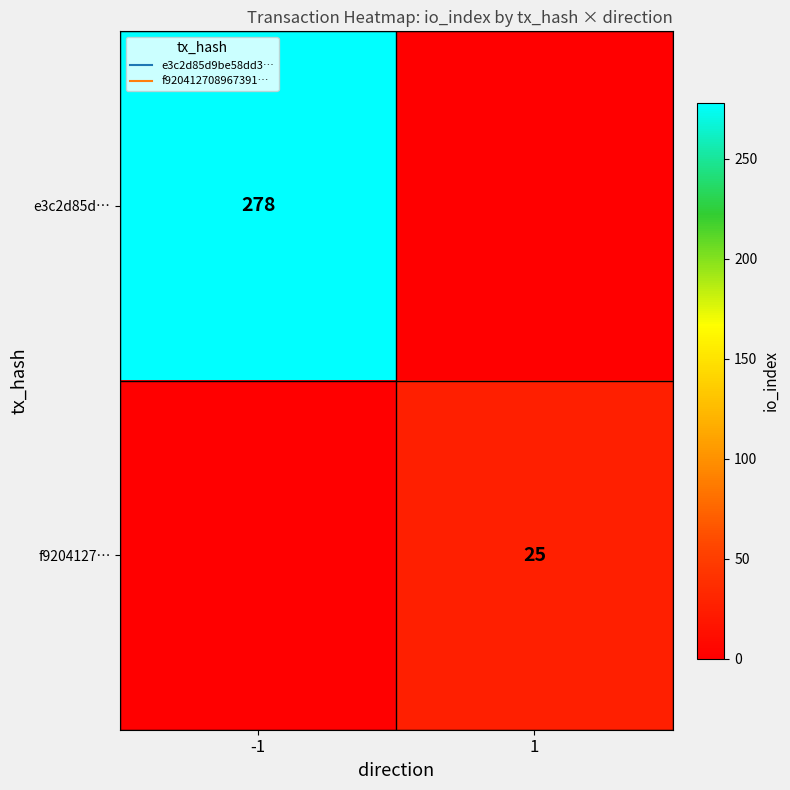

List the labels in order of e3c2d85d… value, smallest first.

1, -1